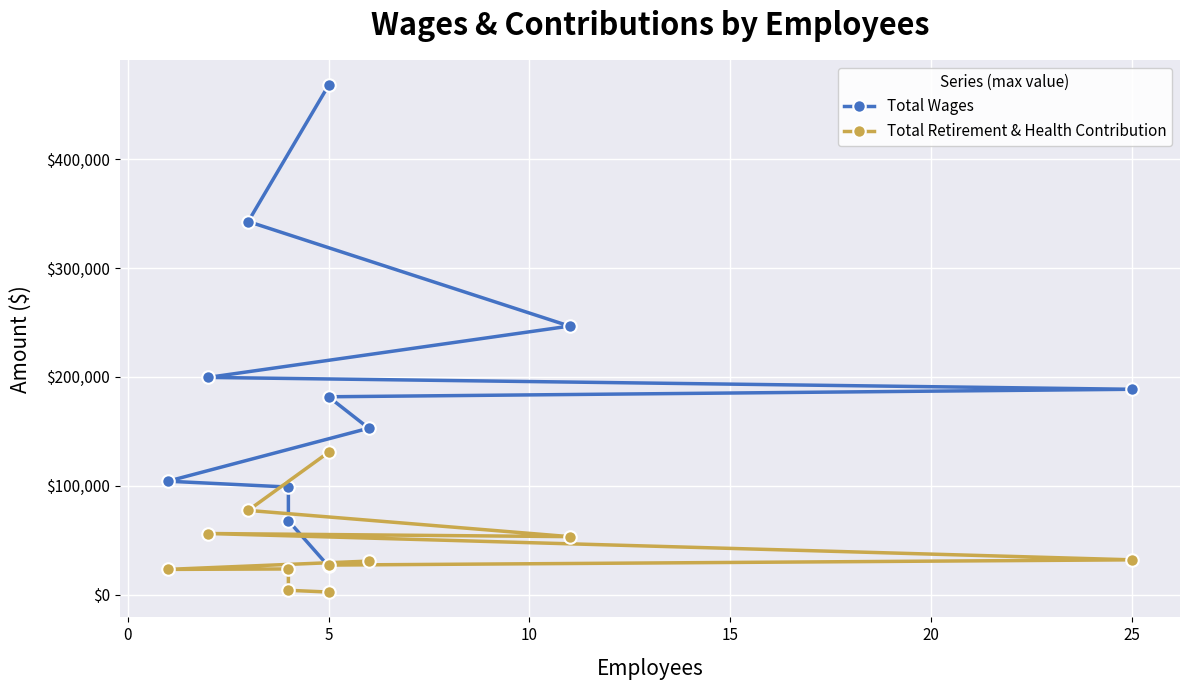

Count the number of data series in this chart.

2